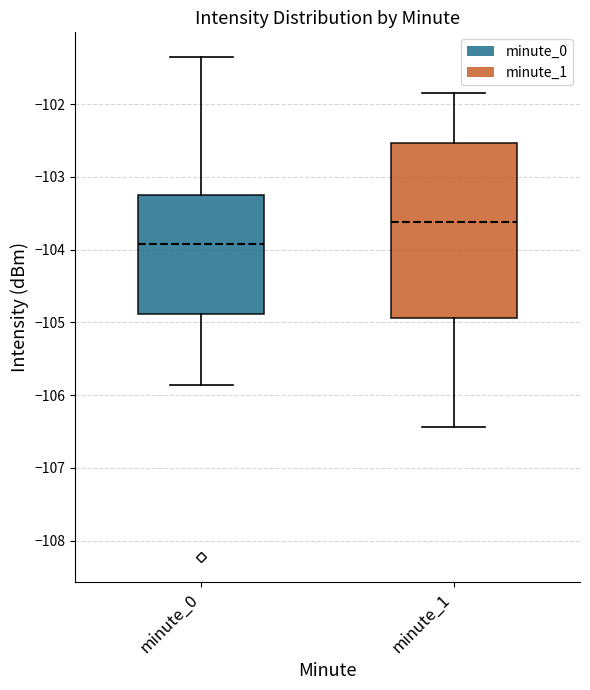

Which box is the tallest, from its lower edge to its upper edge?

minute_1